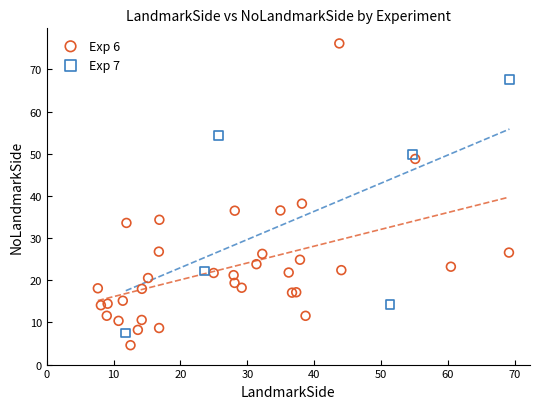

Which series has the largest Y range (max minus min)?

Exp 6